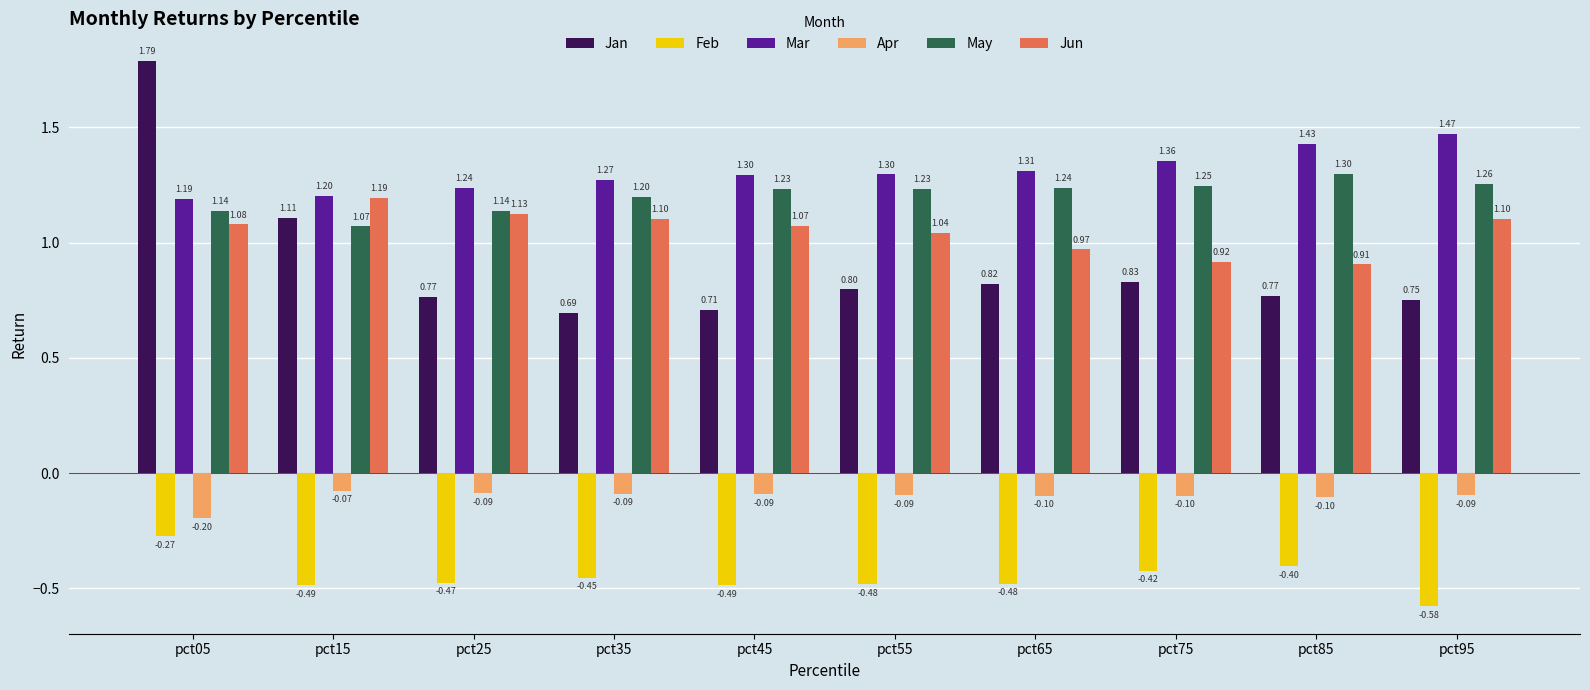

How many groups of bars are there?

10